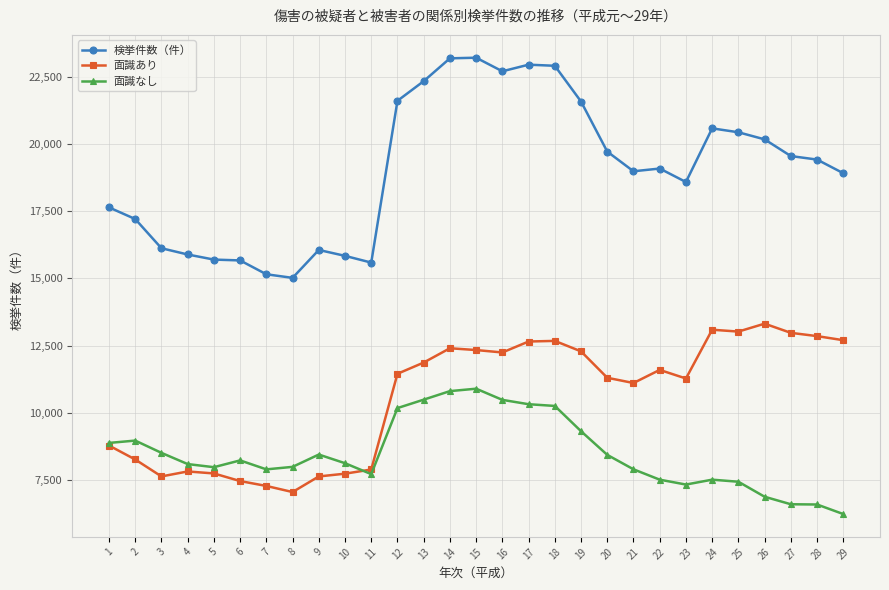

Which series changed the most between 7 and 19?

検挙件数（件）